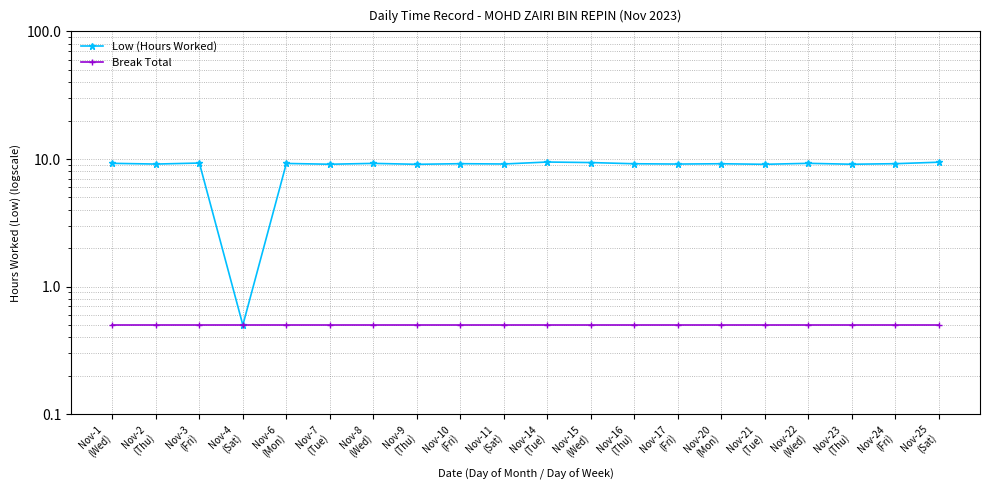

How many data points does each series have?

20